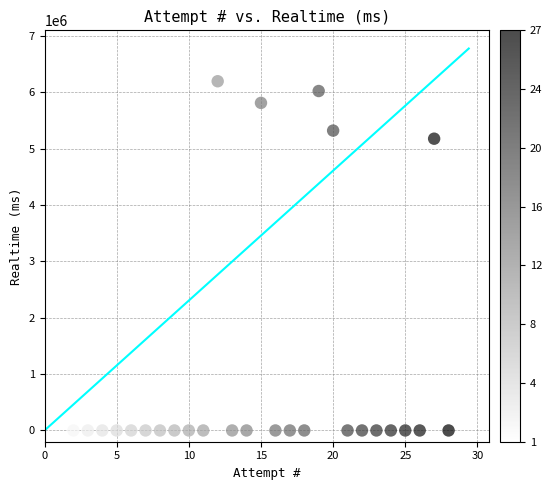

What is the range of X values (max minus min)?

27